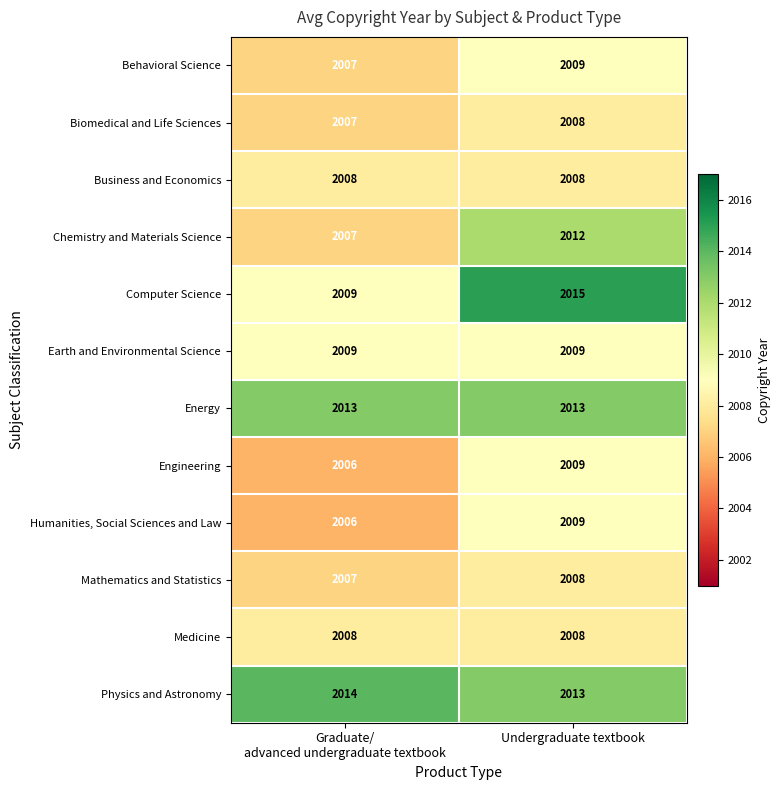

Which series has the largest total across all categories?

Physics and Astronomy